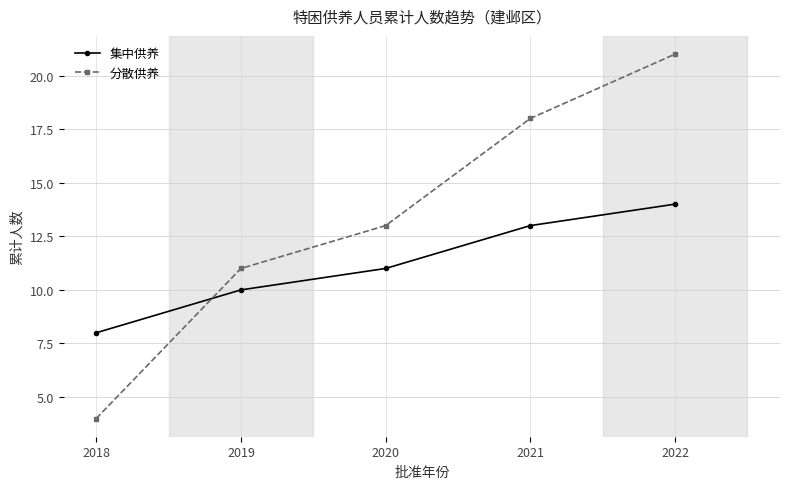

At which label does 分散供养 reach its peak?

2022